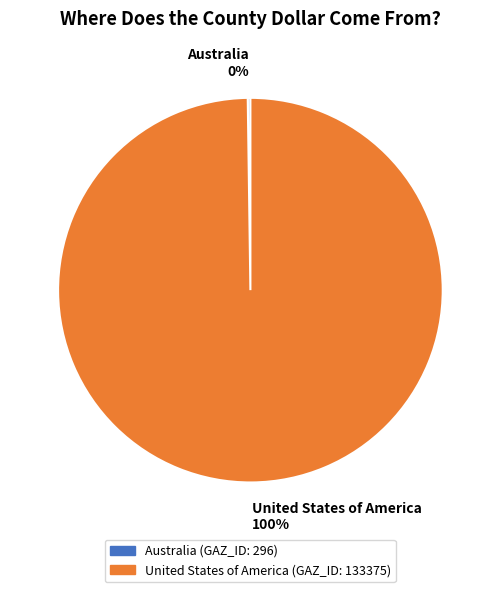

To the nearest percent, what is the average slice percentage?

50%